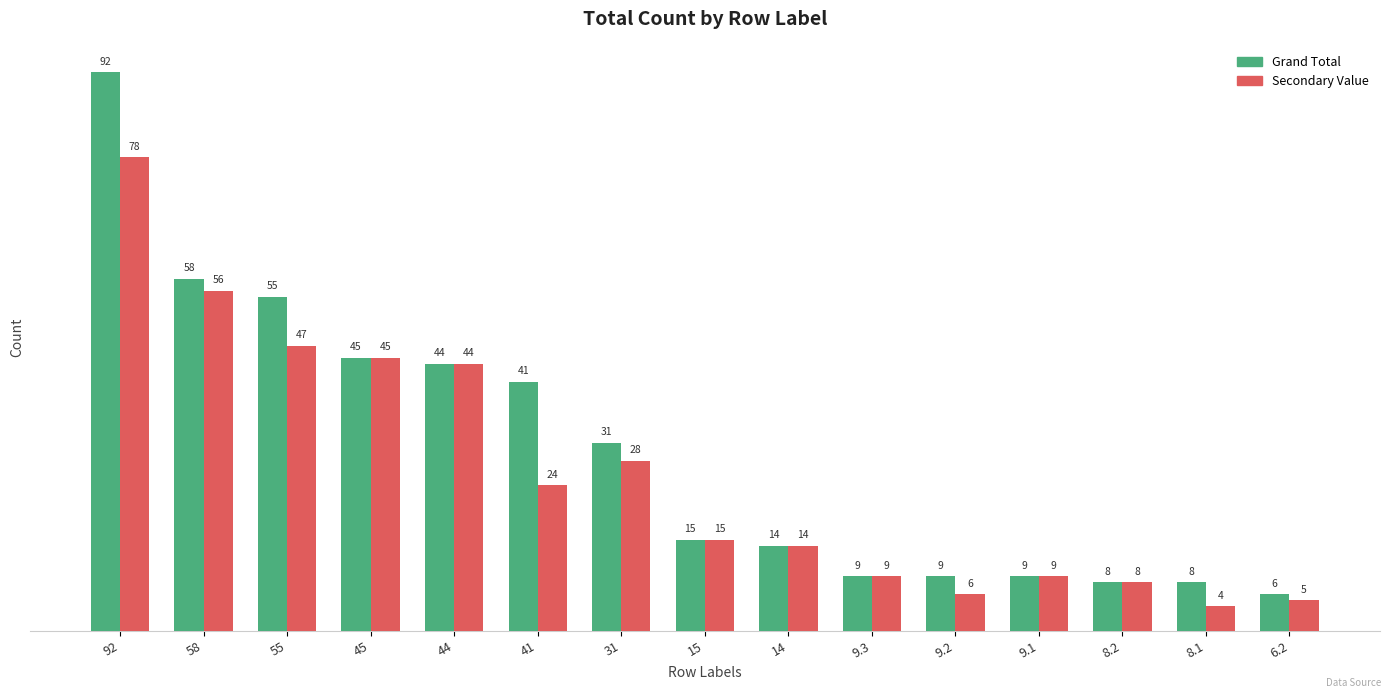

True or false: Grand Total has a value of 9 at 9.1.

True